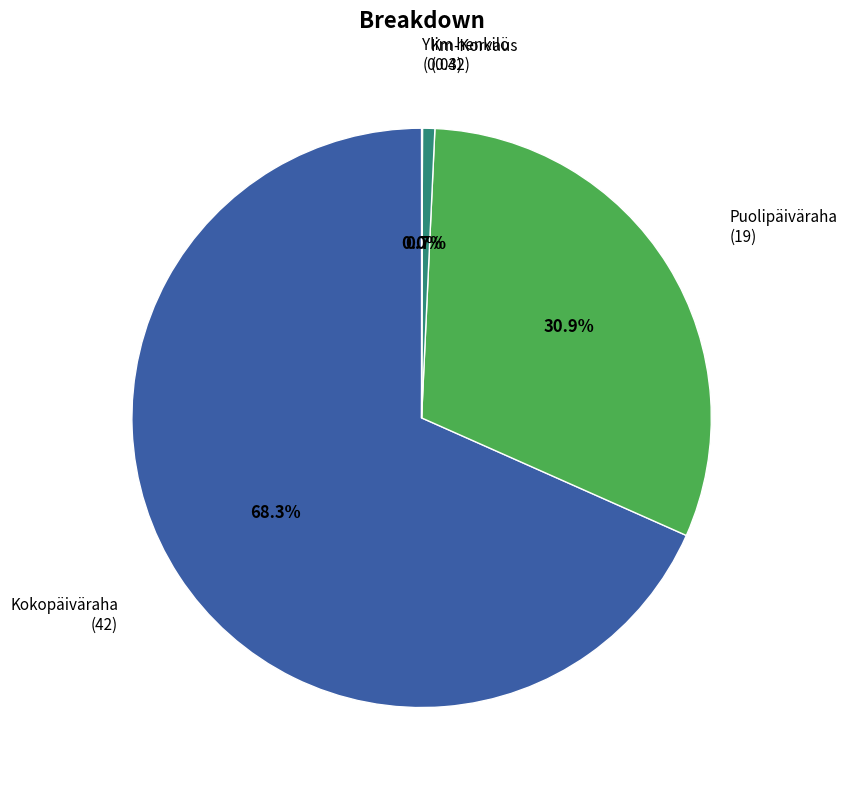

Does Kokopäiväraha represent more than half of the total?

Yes